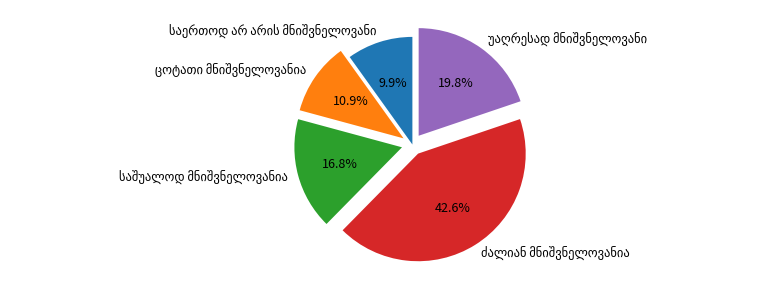

Is there any slice that represents more than half of the pie?

No